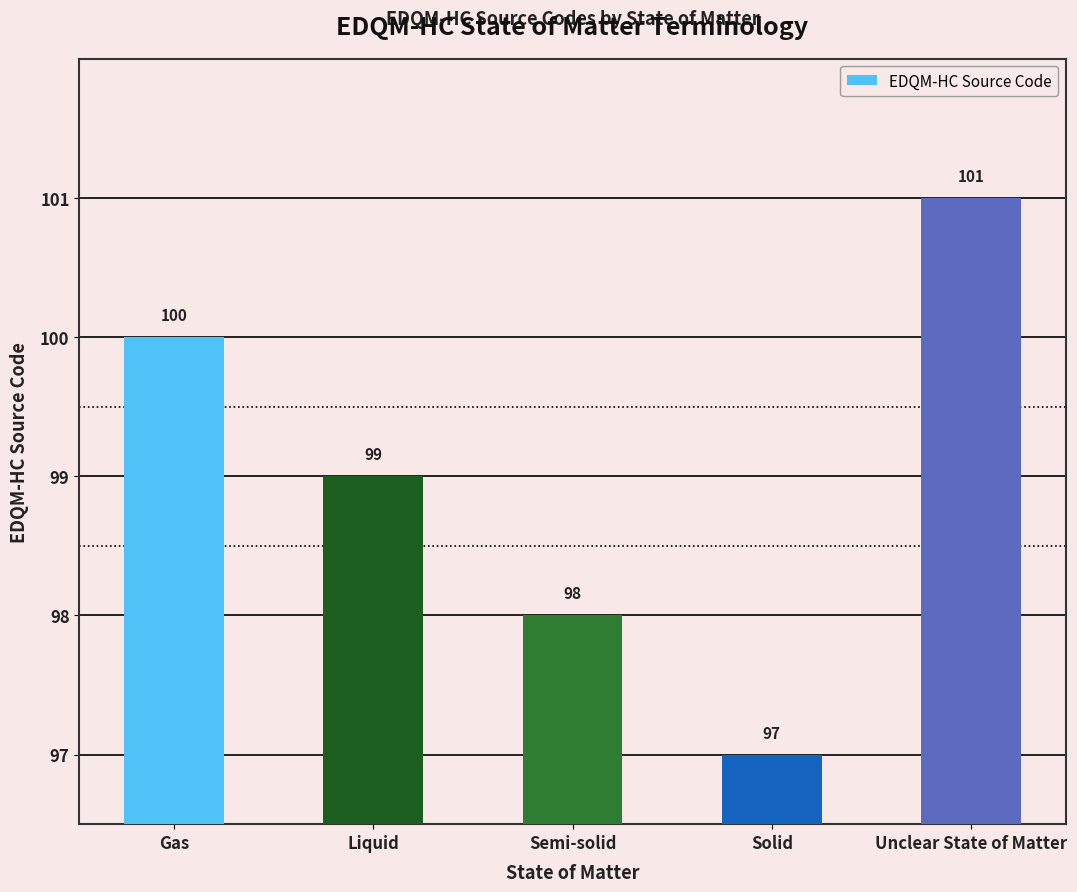

What is the approximate value at Liquid?

99